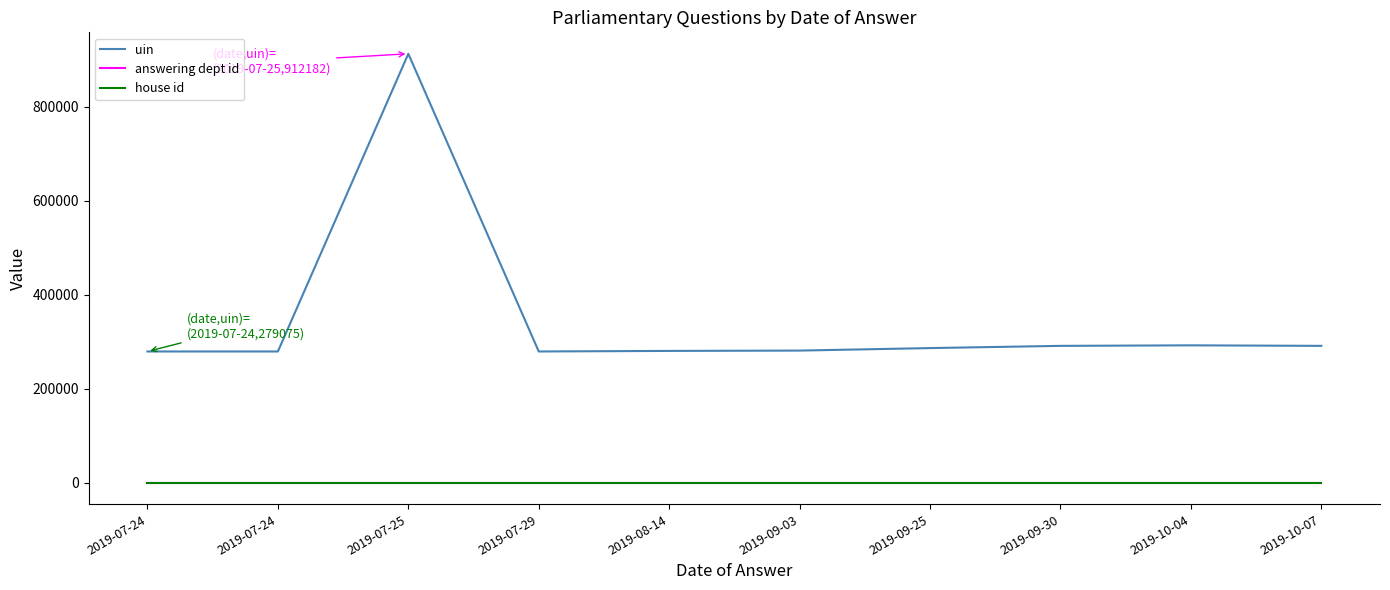

True or false: house id and uin intersect in this chart.

False